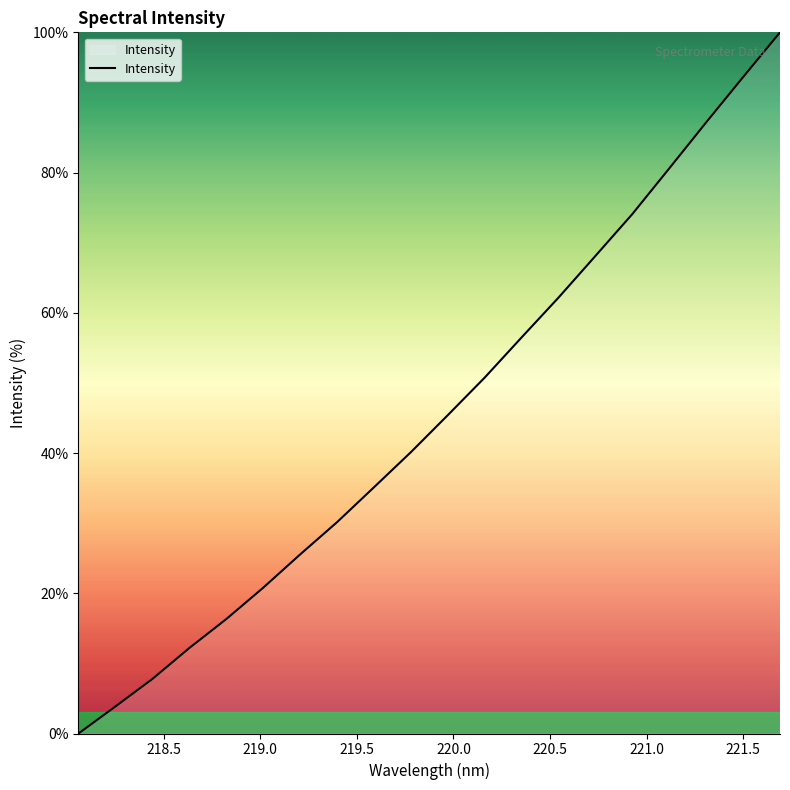

What is the difference between the maximum and minimum values?

100.0